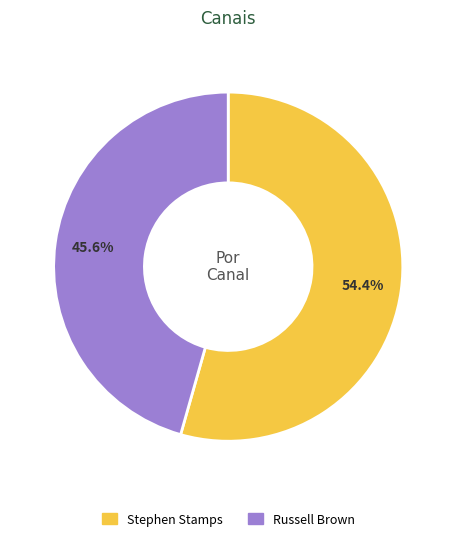

Is the sum of Russell Brown and Stephen Stamps greater than half?

Yes